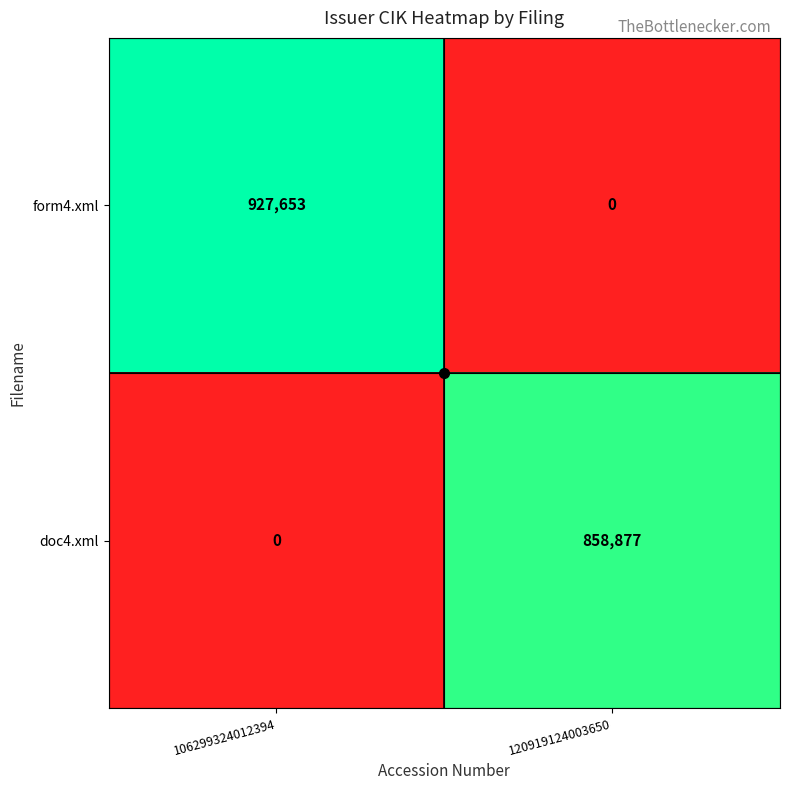

How many categories are shown in the chart?

2